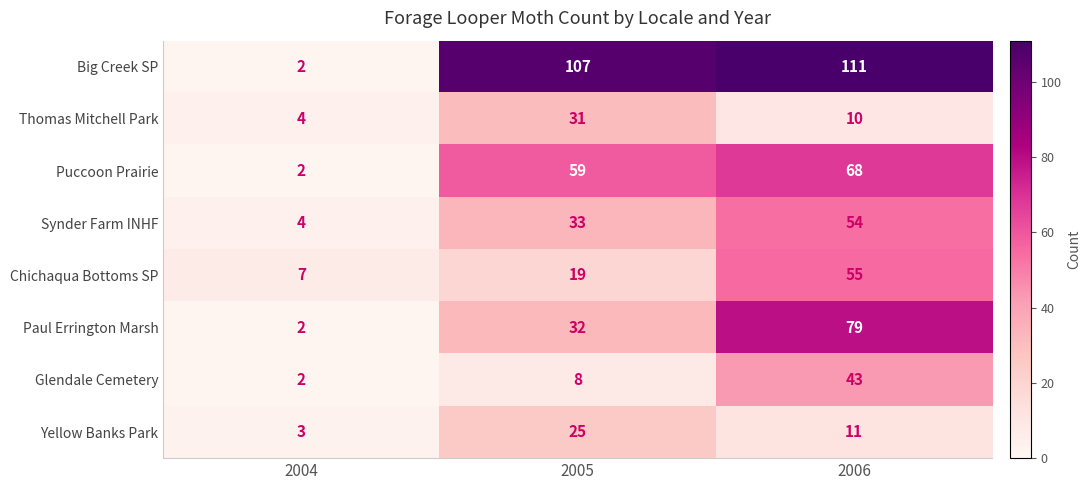

Reading left to right, transcribe all the data shown in this chart.

Big Creek SP: 2	107	111
Thomas Mitchell Park: 4	31	10
Puccoon Prairie: 2	59	68
Synder Farm INHF: 4	33	54
Chichaqua Bottoms SP: 7	19	55
Paul Errington Marsh: 2	32	79
Glendale Cemetery: 2	8	43
Yellow Banks Park: 3	25	11